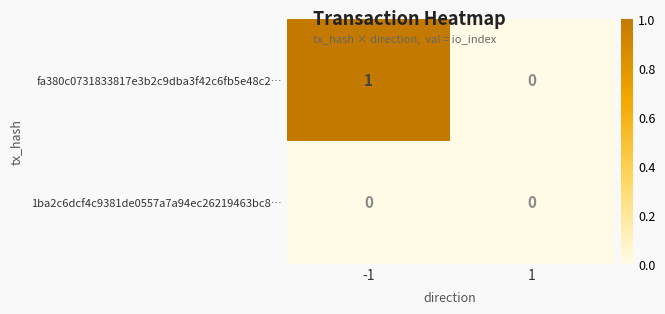

The value of 1ba2c6dcf4c9381de0557a7a94ec26219463bc8… at -1 is 0. True or false?

True